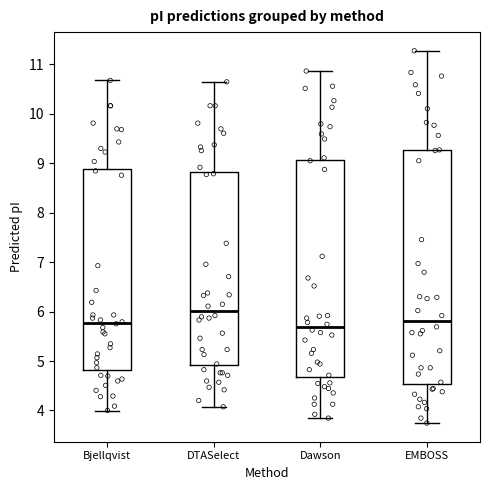

Reading left to right, transcribe this box plot: for each box, give where its median line is, the range the box spans, and where its two whiskers end, as read against the y-axis. The values are not printed on the chart, so give them approximately, as read against the axis.

Bjellqvist: median 5.8, box 4.8 to 8.9, whiskers 4.0 to 10.7
DTASelect: median 6.0, box 4.9 to 8.8, whiskers 4.1 to 10.6
Dawson: median 5.7, box 4.7 to 9.1, whiskers 3.8 to 10.9
EMBOSS: median 5.8, box 4.5 to 9.3, whiskers 3.7 to 11.3